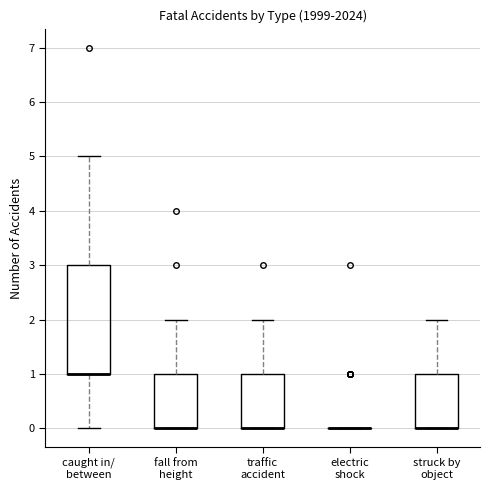

Reading left to right, transcribe this box plot: for each box, give where its median line is, the range the box spans, and where its two whiskers end, as read against the y-axis. The values are not printed on the chart, so give them approximately, as read against the axis.

caught in/ between: median 1 (drawn on the box's lower edge), box 1 to 3, whiskers 0 to 5
fall from height: median 0 (drawn on the box's lower edge), box 0 to 1, whiskers 0 to 2
traffic accident: median 0 (drawn on the box's lower edge), box 0 to 1, whiskers 0 to 2
electric shock: box collapsed to a line at 0, whiskers 0 to 0
struck by object: median 0 (drawn on the box's lower edge), box 0 to 1, whiskers 0 to 2